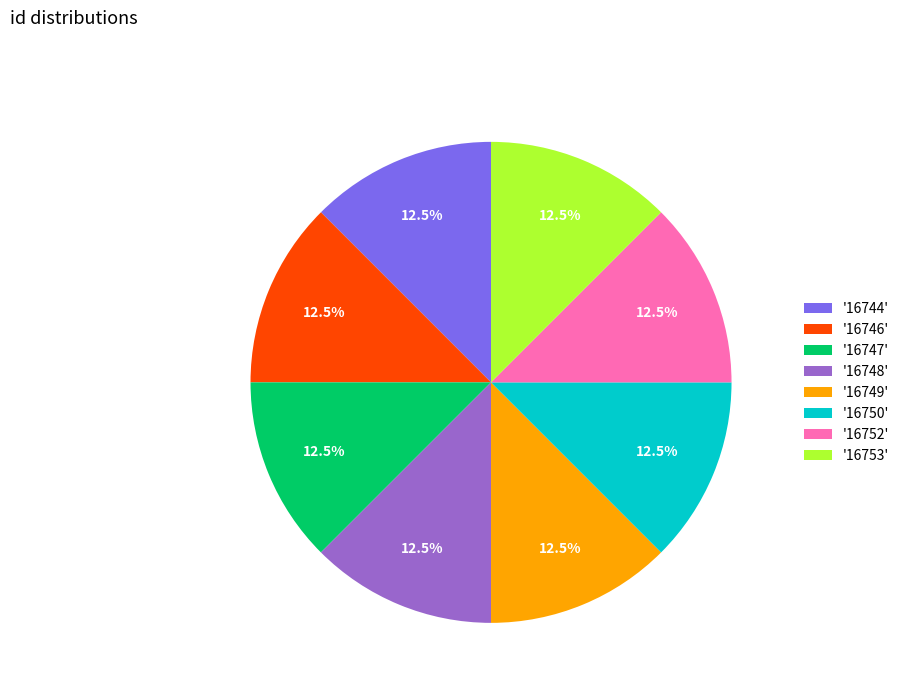

Combined, what portion of the pie is '16750' and '16746'?

25.0%